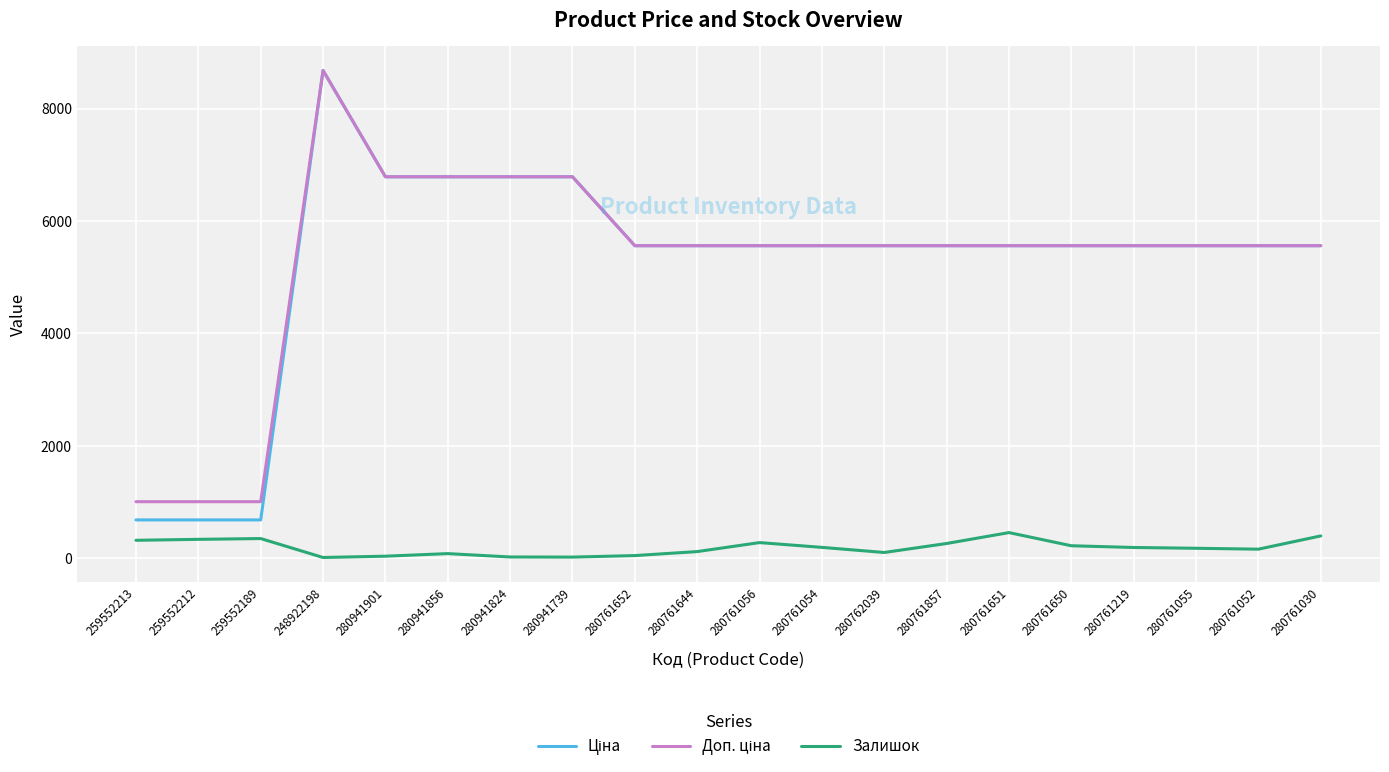

The value of Залишок at 280761857 is 260.0. True or false?

True